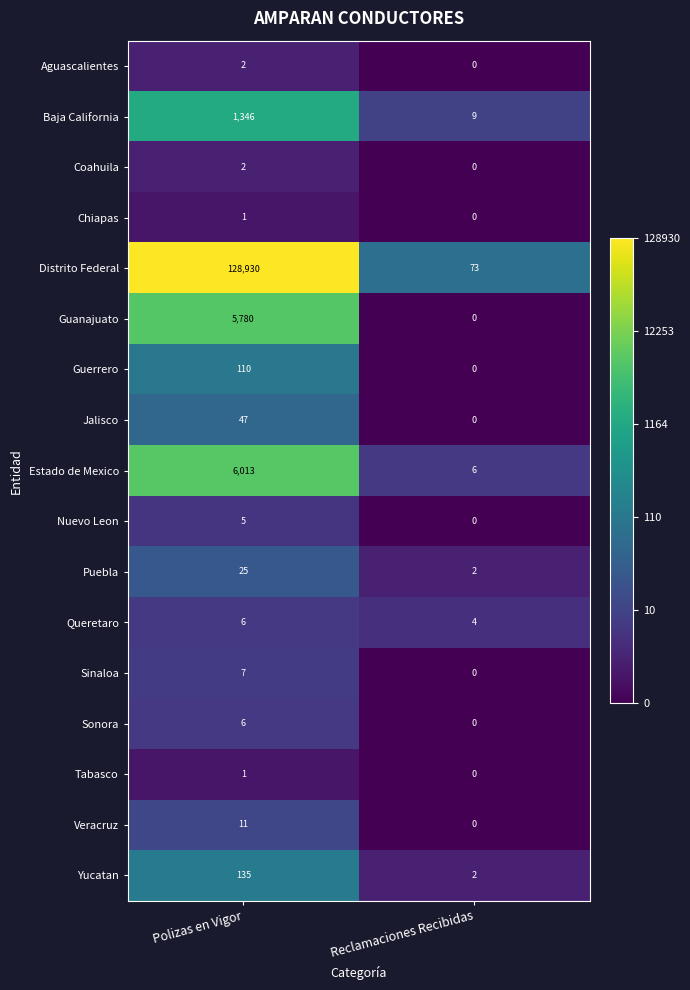

What is the difference between the highest and lowest values at Polizas en Vigor?

128929